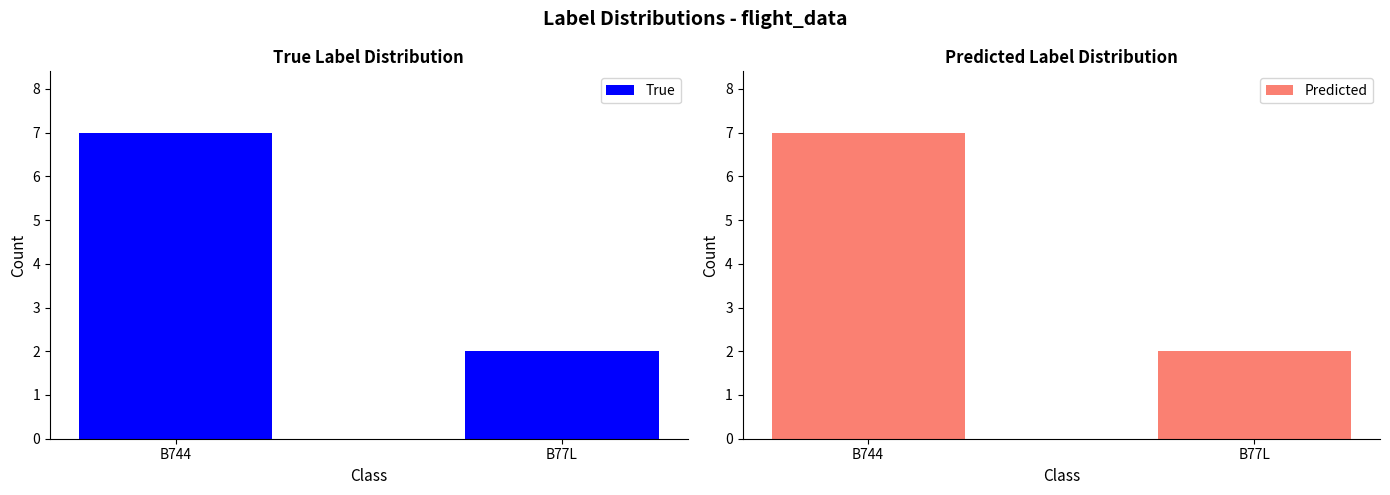

Reading left to right, extract all data points from this chart.

True: 7	2
Predicted: 7	2